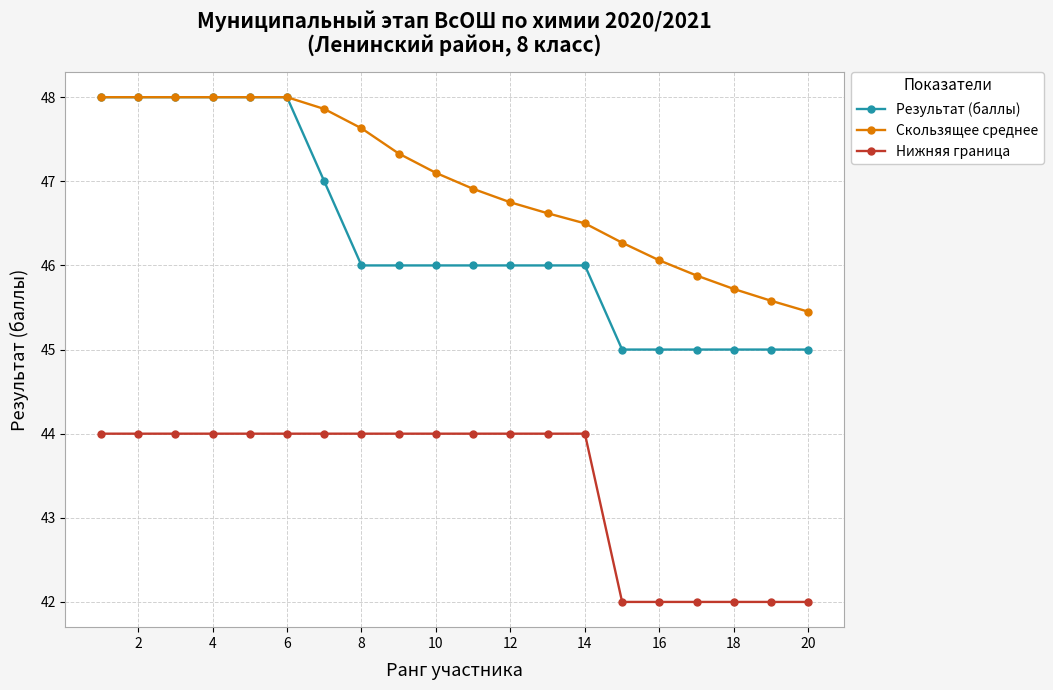

True or false: Результат (баллы) and Нижняя граница cross at least once.

False